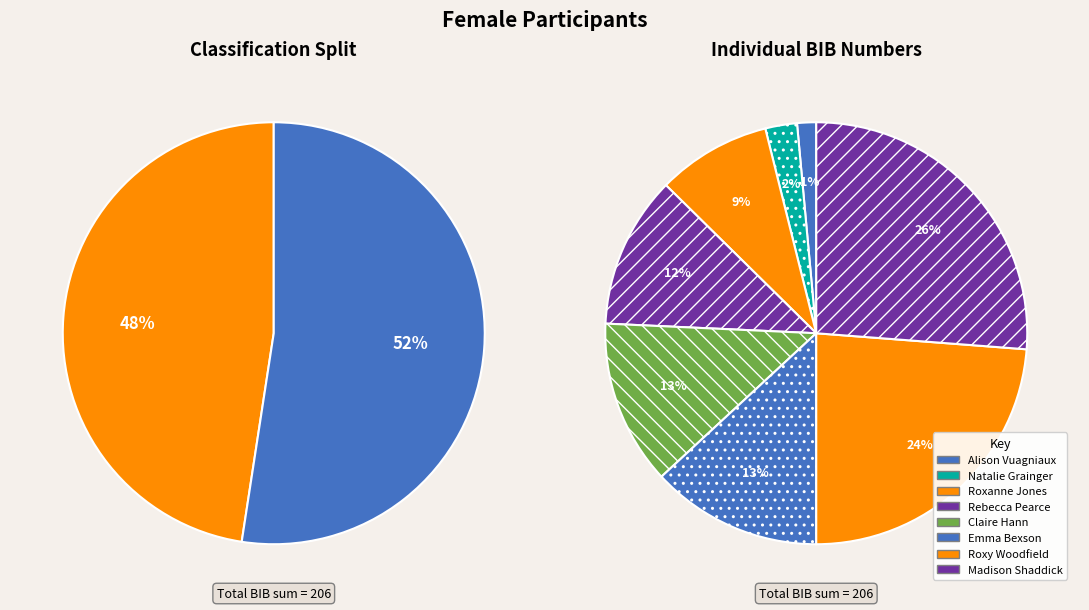

Approximately how many times larger is the value at Roxy Woodfield compared to Madison Shaddick?

0.9